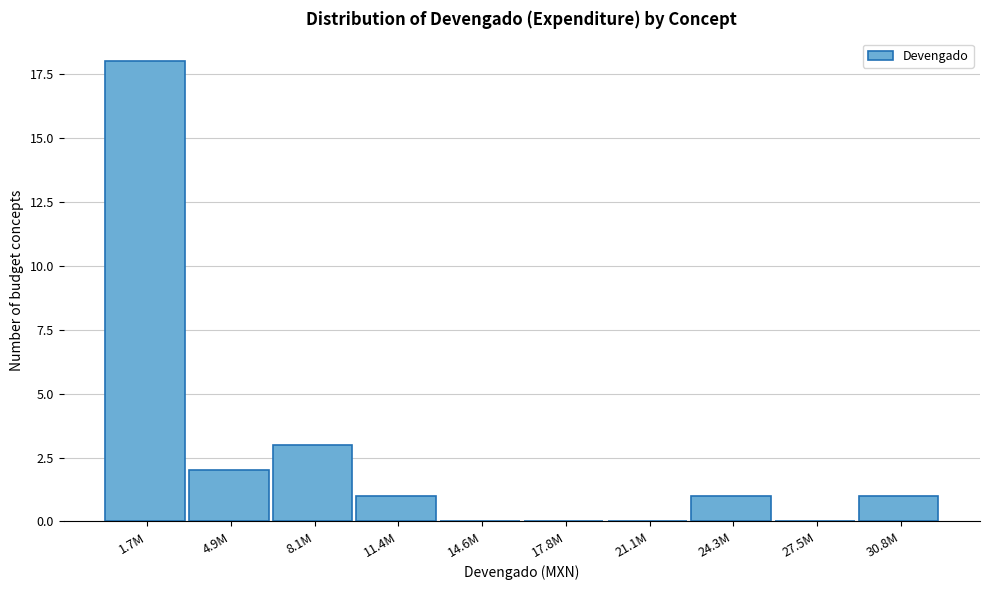

Reading left to right, list all the values displayed in this chart.

1.7M=18	4.9M=2	8.1M=3	11.4M=1	14.6M=0	17.8M=0	21.1M=0	24.3M=1	27.5M=0	30.8M=1